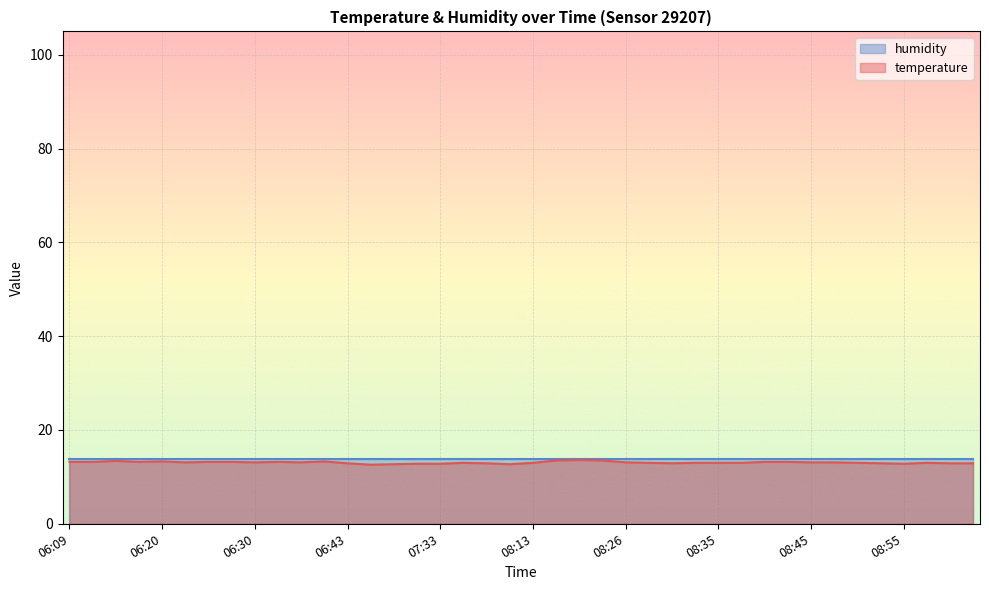

What is the sum of all values?

522.6